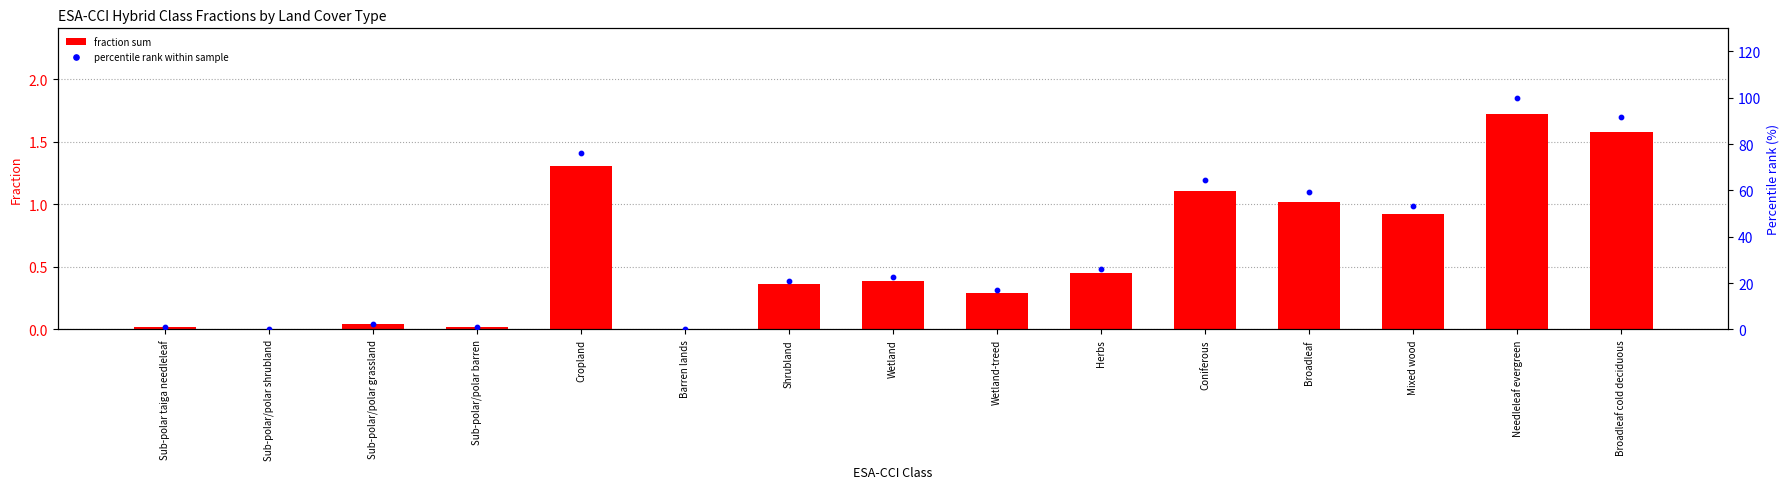

At which category is the sum across all series the highest?

Needleleaf evergreen